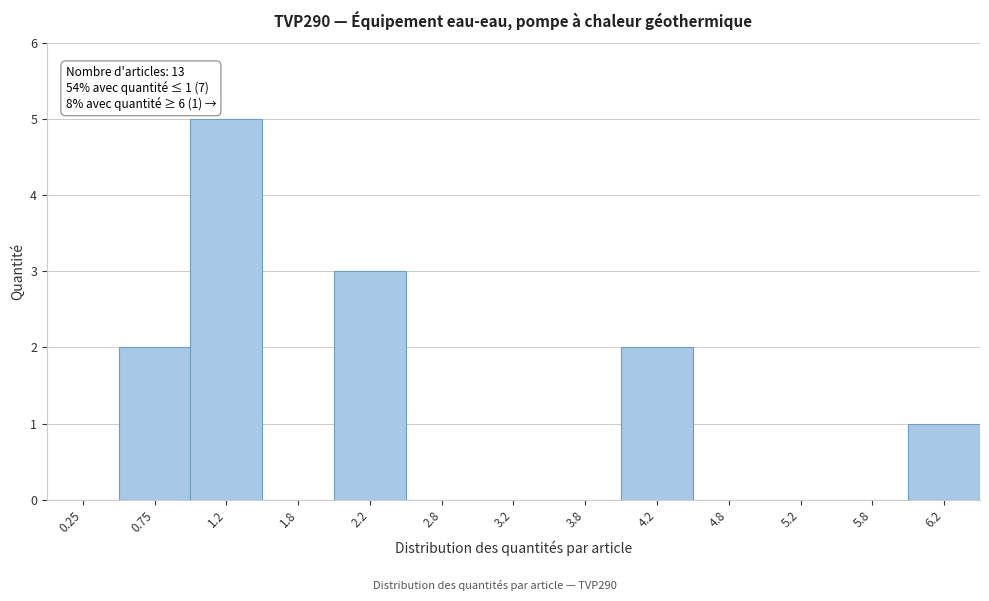

Which range on the x-axis has the tallest bar?

1.0 to 1.5